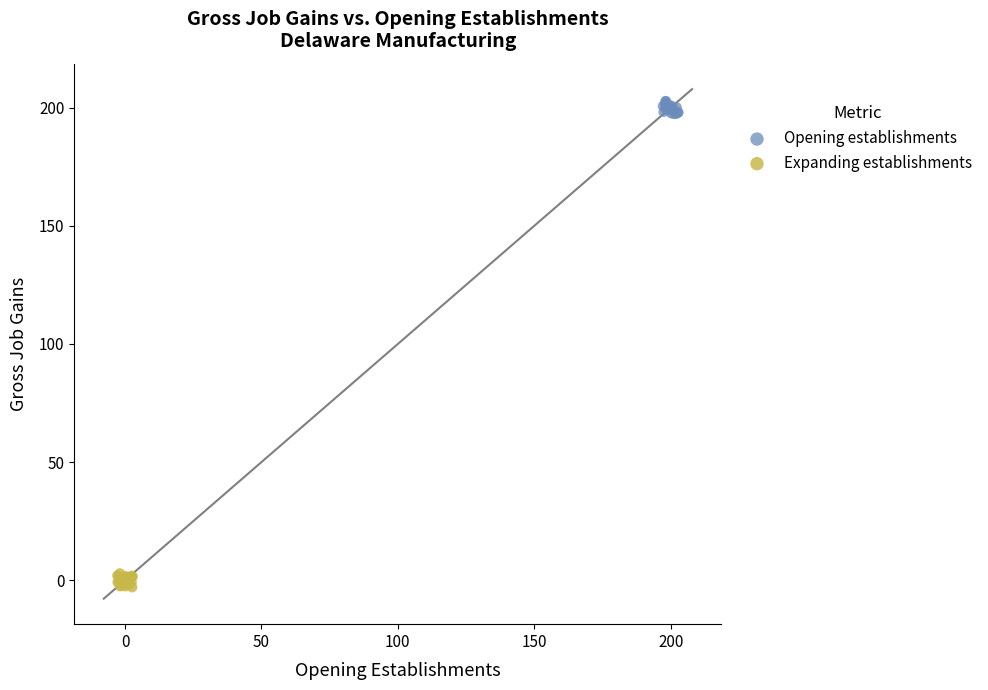

Which series contains the highest Y value?

Opening establishments